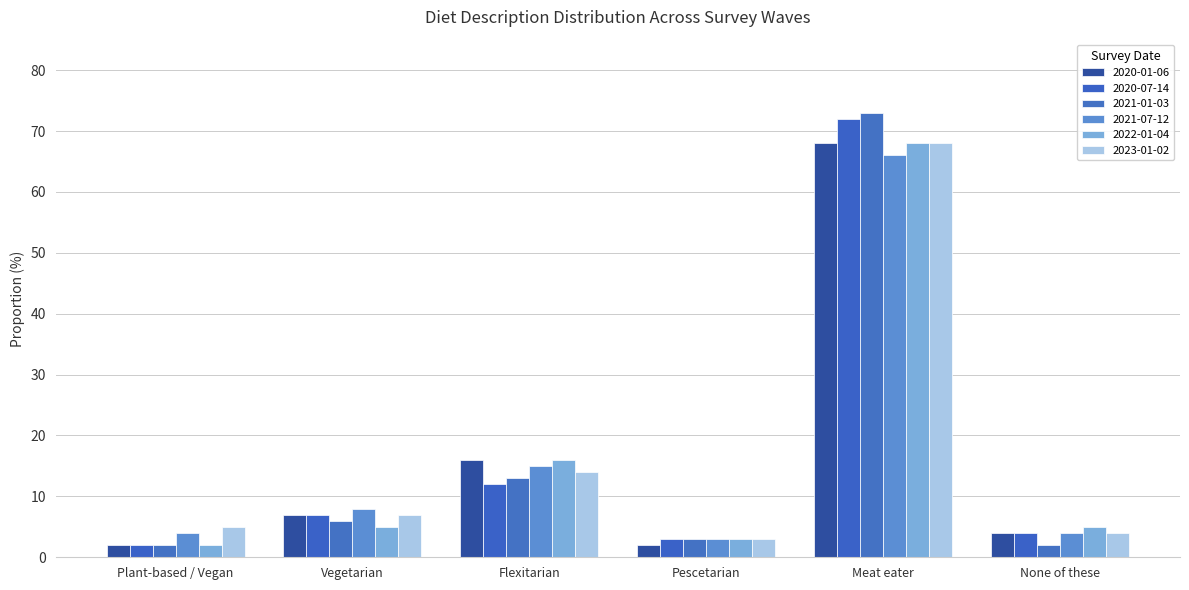

What is the label of the 3rd bar from the left?

Flexitarian